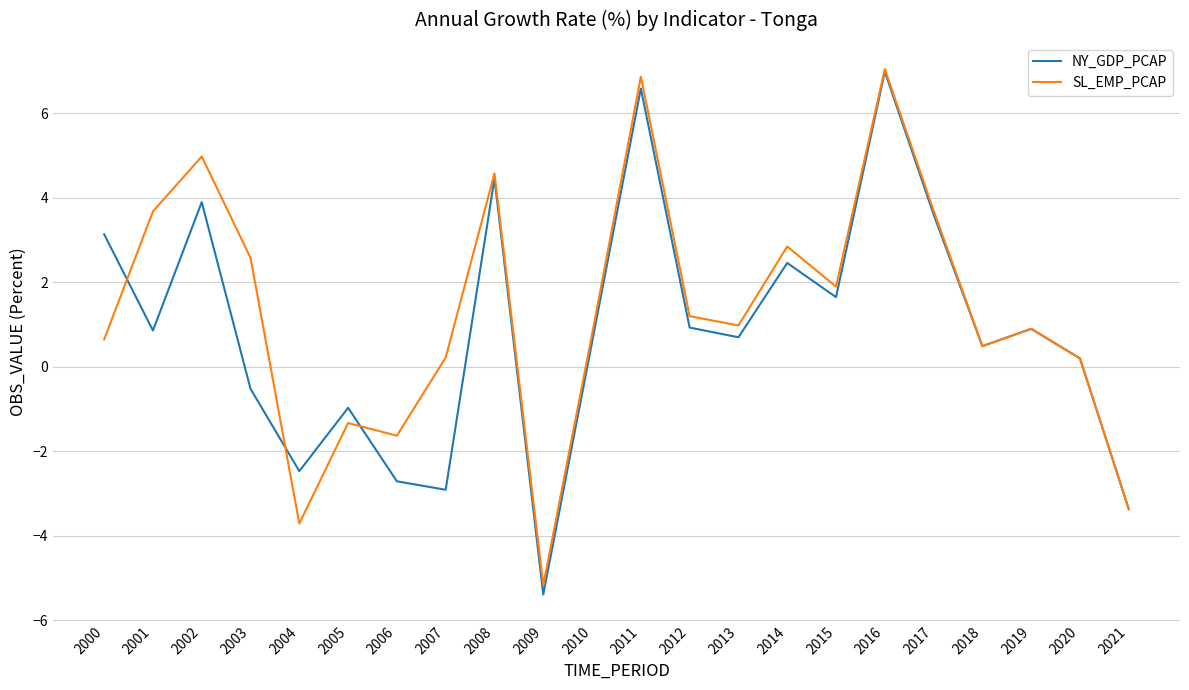

Rank the series at 2002 from lowest to highest value.

NY_GDP_PCAP, SL_EMP_PCAP